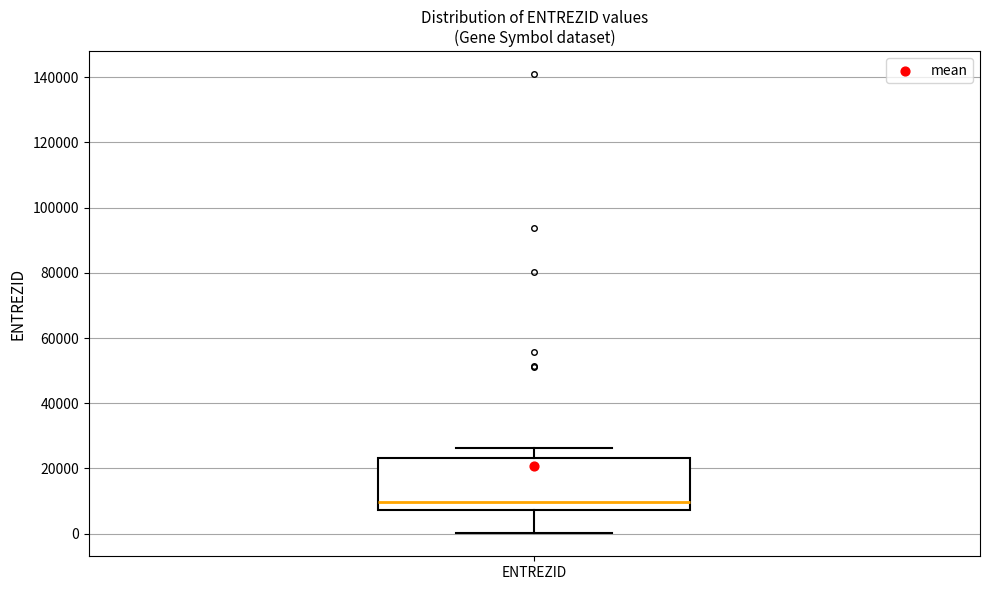

Where does the lower whisker of the box for ENTREZID end on the y-axis? The values are not printed on the chart, so give them approximately, as read against the axis.

0